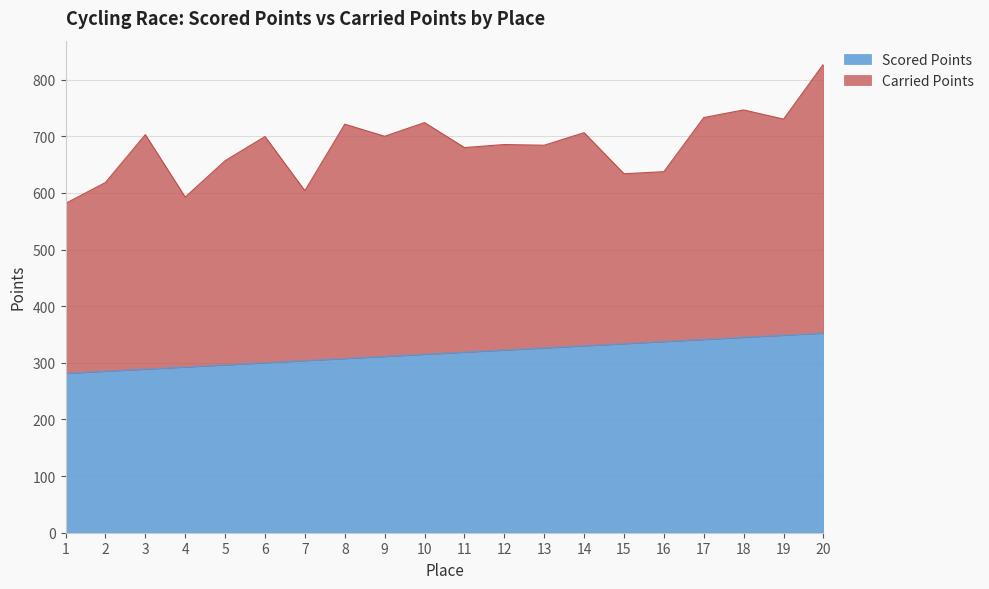

Count the number of values greater than 318.

10